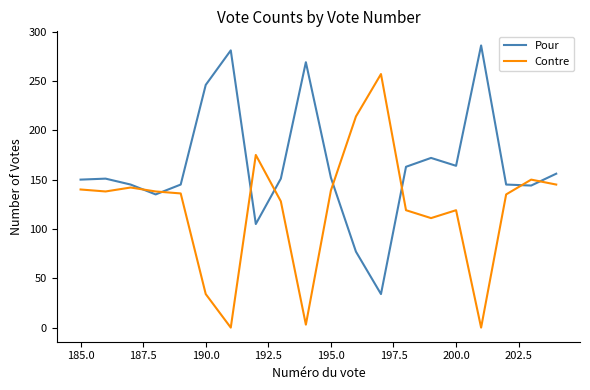

What are all the series names shown in the legend?

Pour, Contre